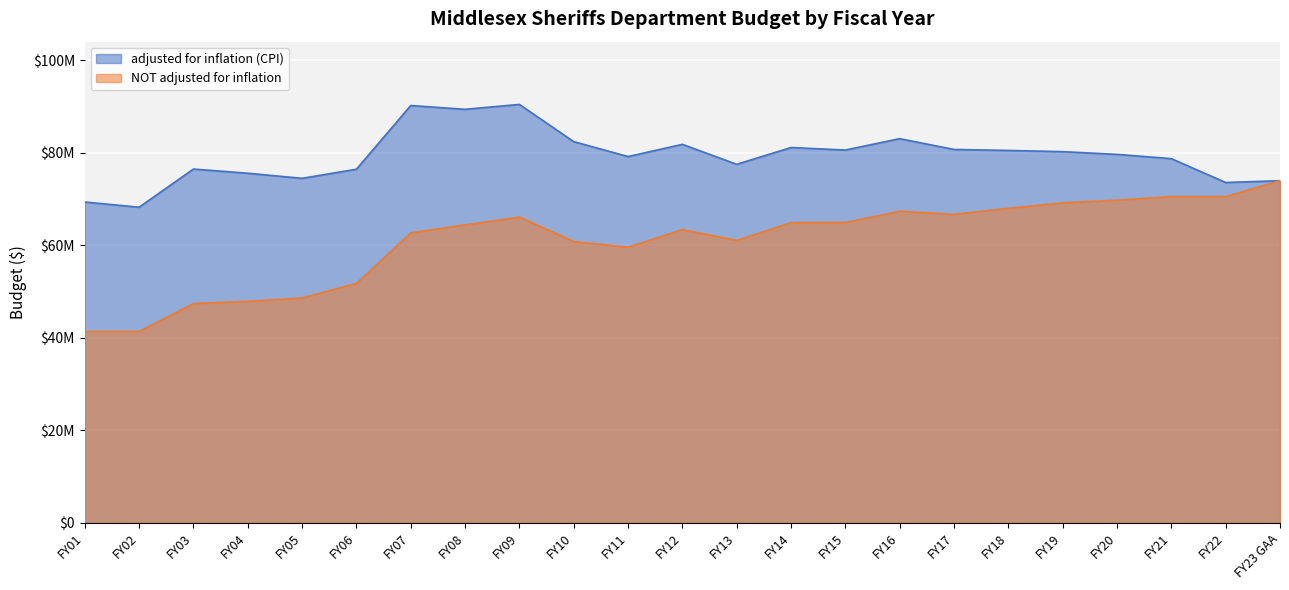

What is the highest value of the NOT adjusted for inflation series?

74000525